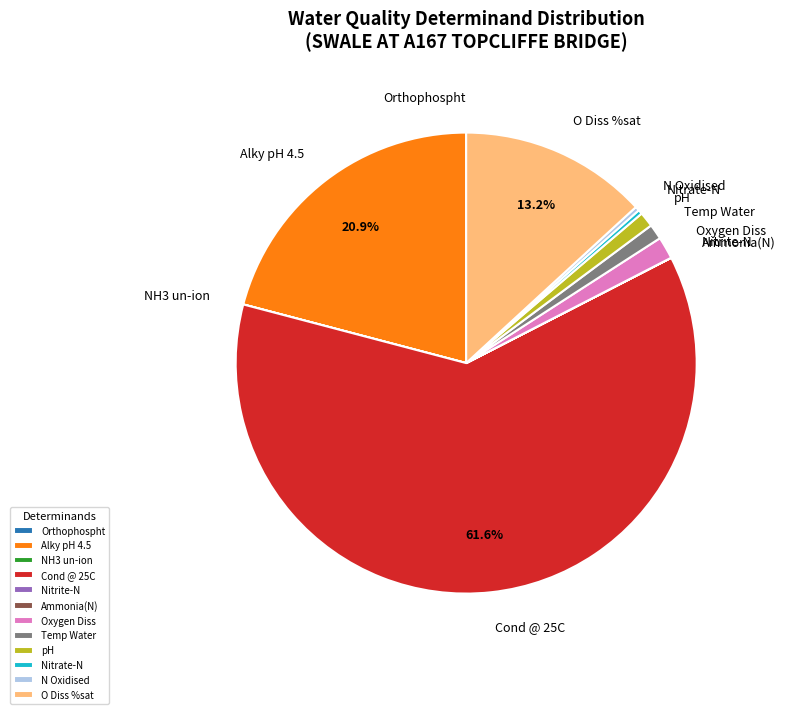

To the nearest percent, what is the difference between the largest and smallest slice percentages?

62%